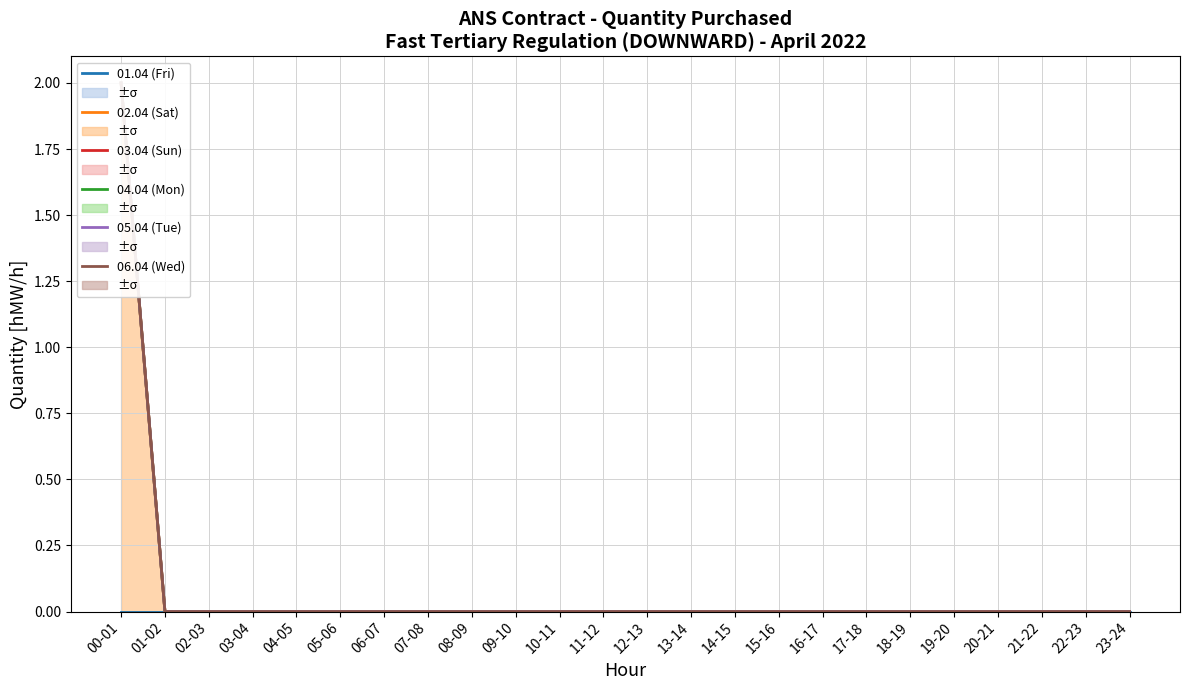

What is the label of the 20th point from the right?

04-05